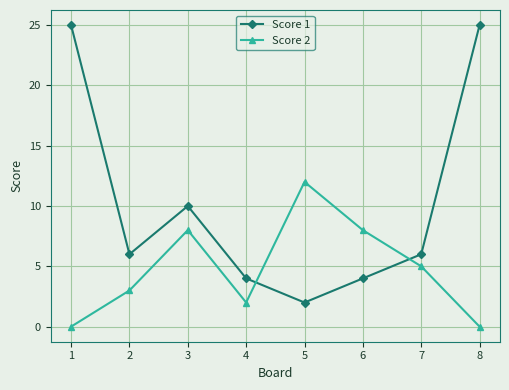

Is this an area chart (filled region under the line)?

No